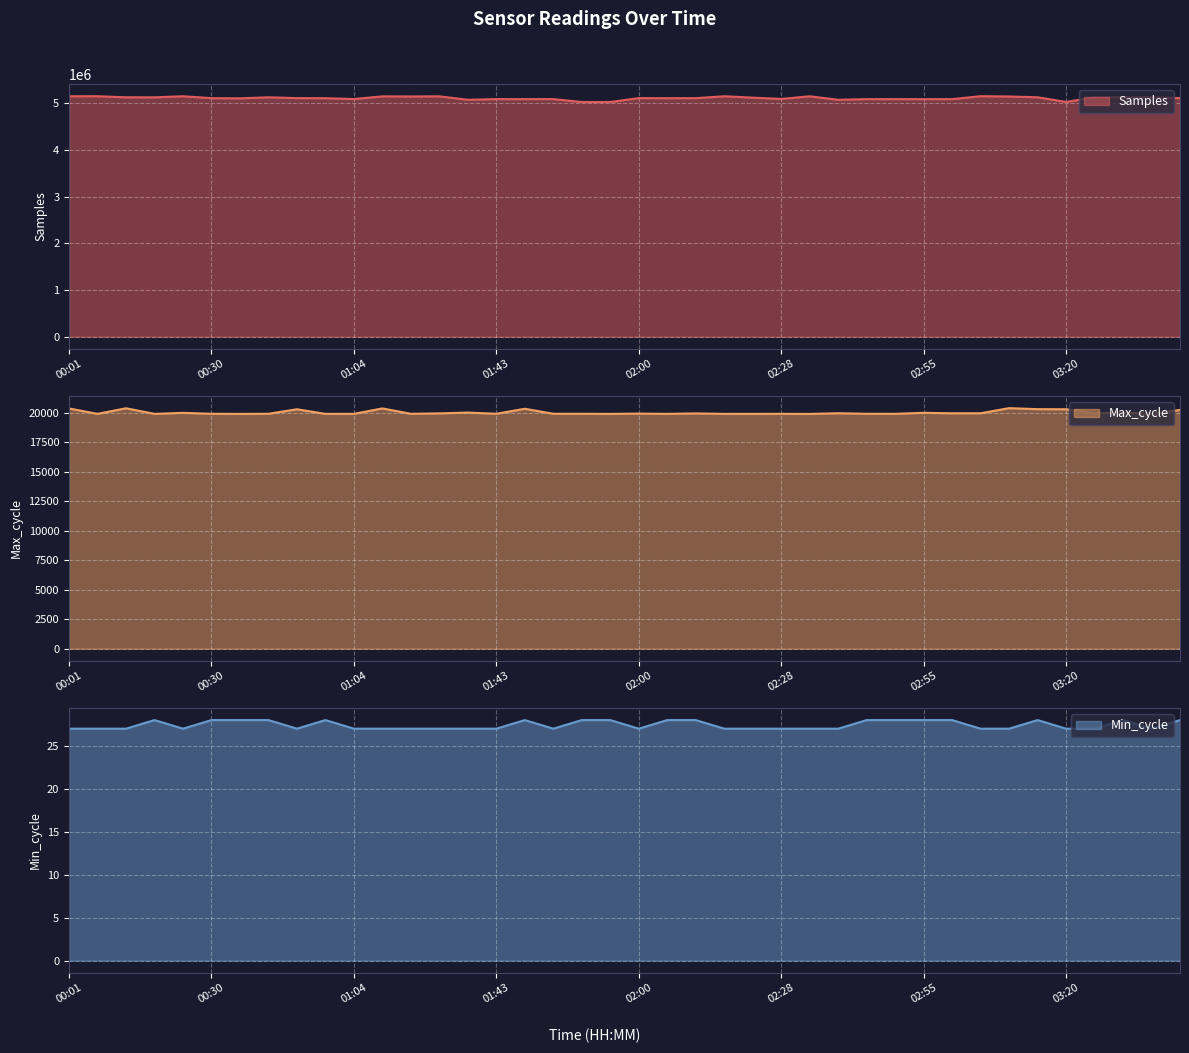

What is the sum of all Min_cycle values?

1097